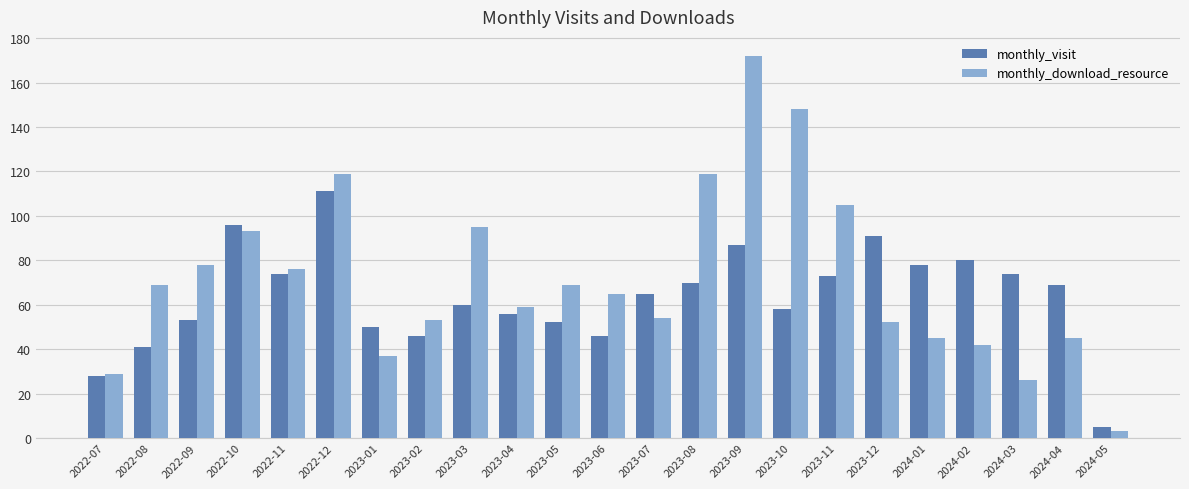

What is the difference between the highest and lowest values at 2024-02?

38